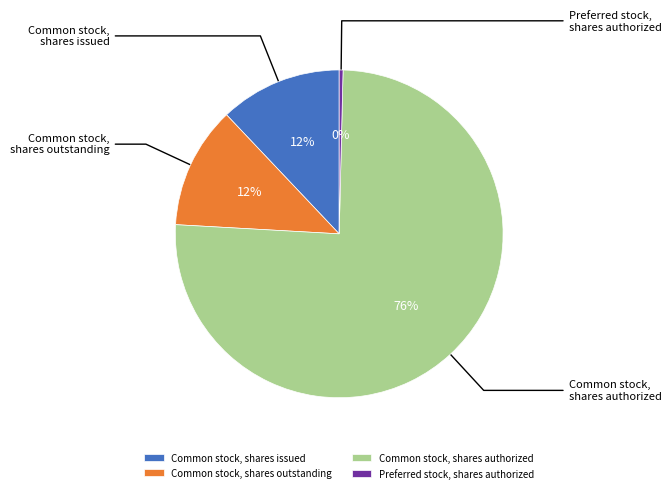

What percentage is the Common stock, shares authorized slice, to the nearest percent?

76%